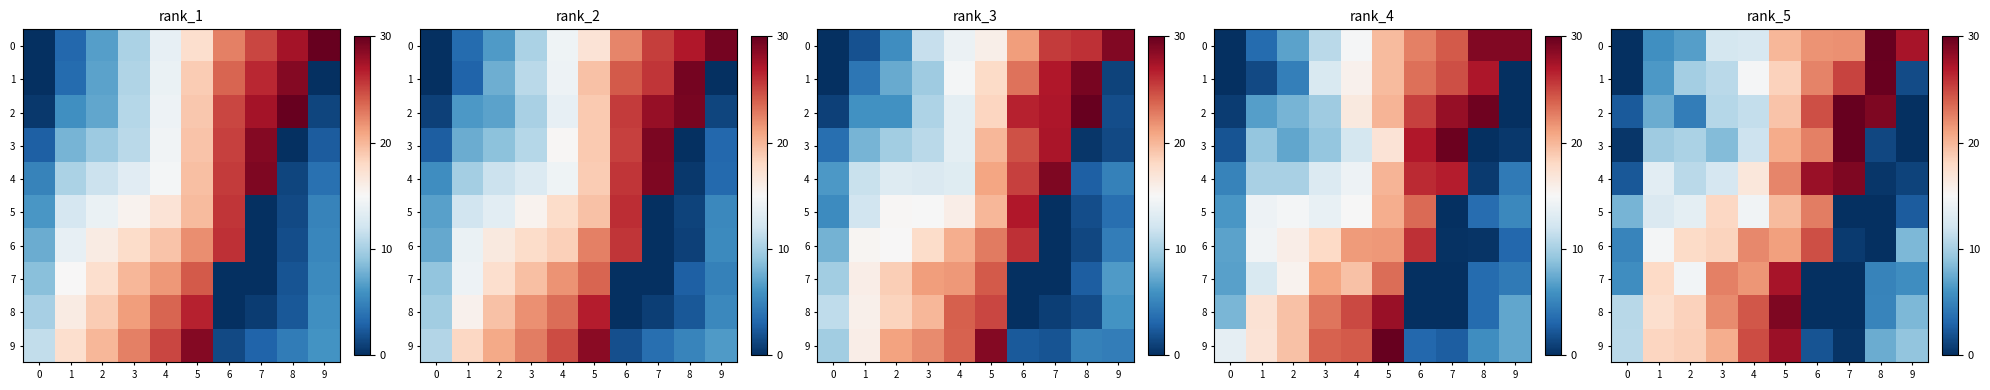

What is the difference between the highest and lowest values at 7?

30.0